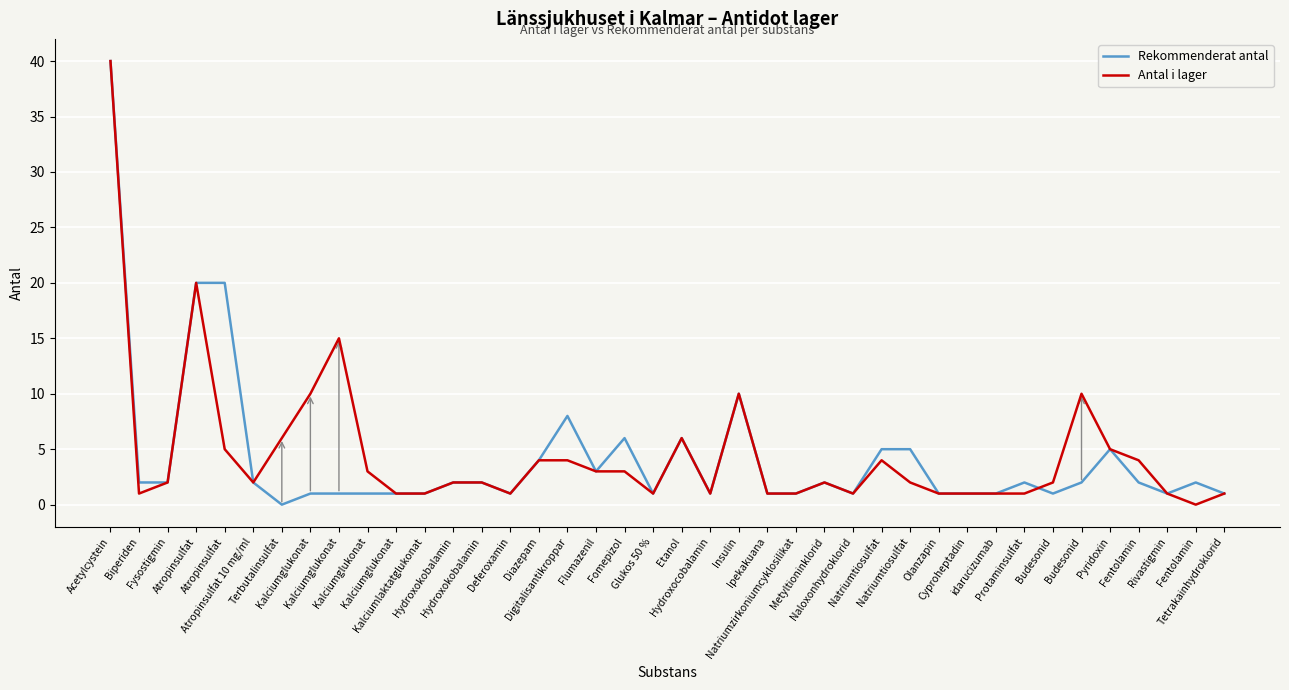

True or false: Rekommenderat antal has a value of 20 at Terbutalinsulfat.

False